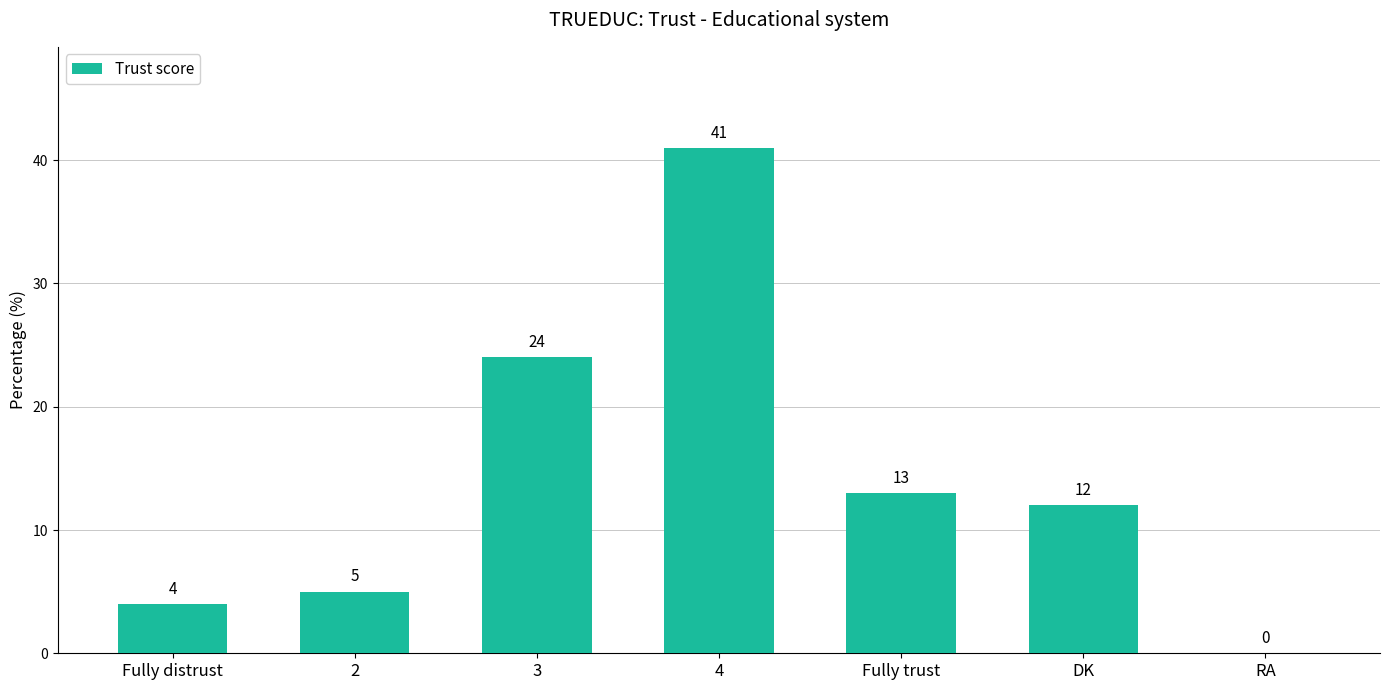

Between 2 and 4, which is larger?

4